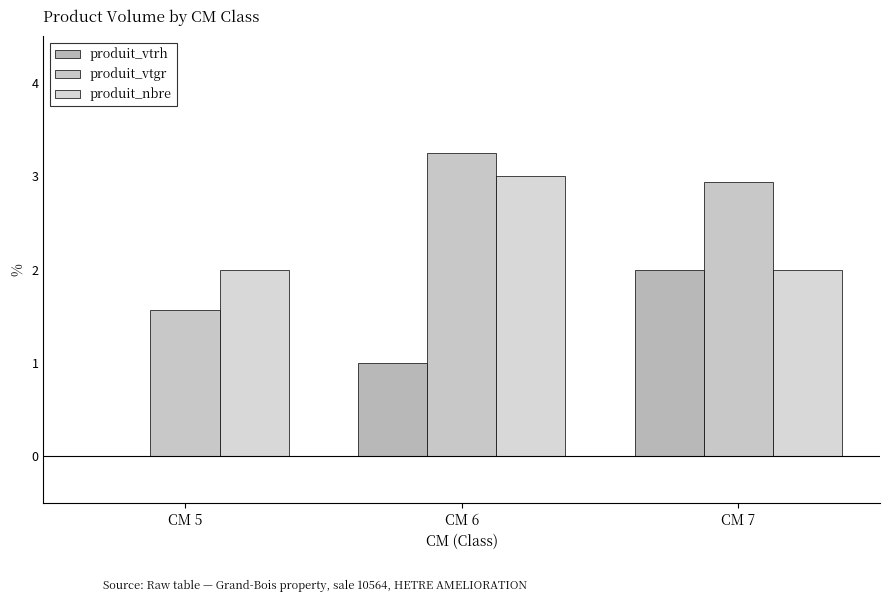

How many groups of bars are there?

3